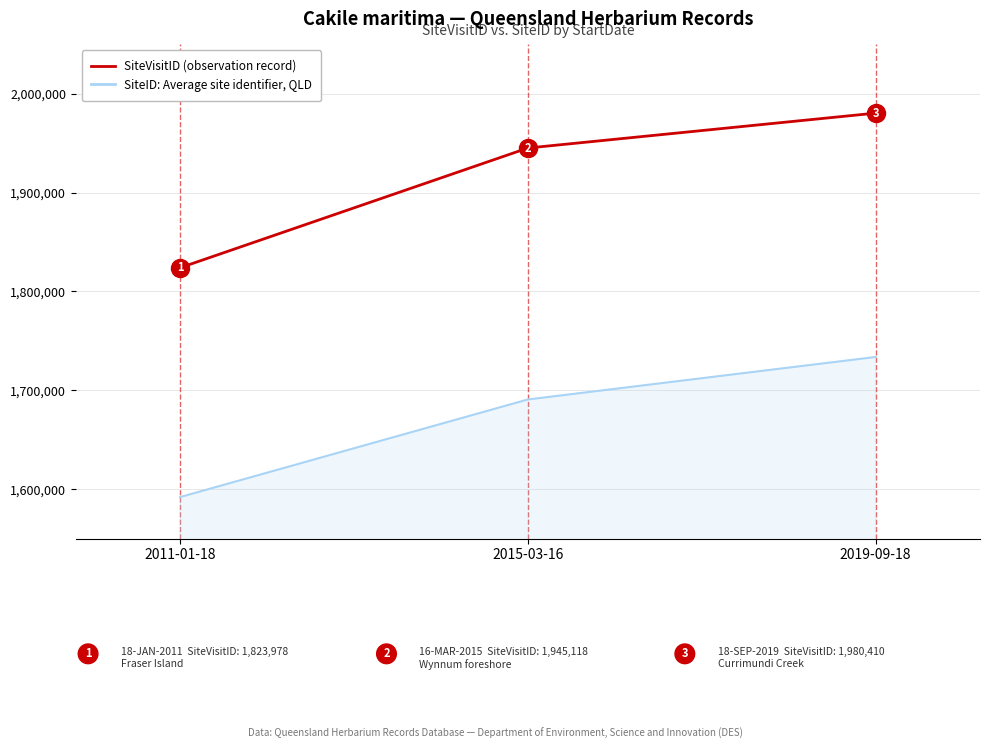

What is the sum of the SiteVisitID (observation record) values at 2011-01-18 and 2019-09-18?

3804388